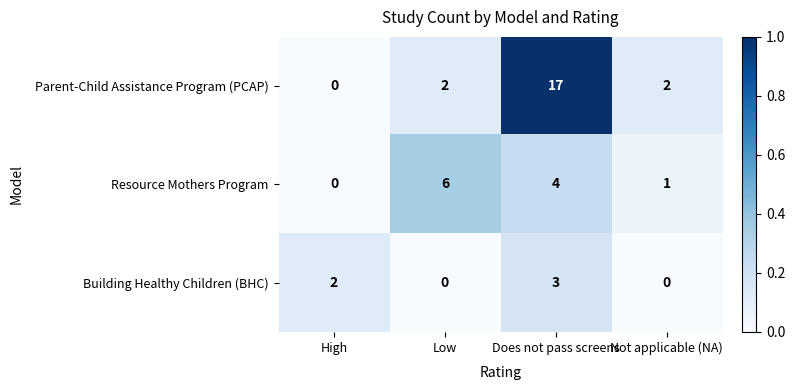

The value of Parent-Child Assistance Program (PCAP) at Low is 3. True or false?

False